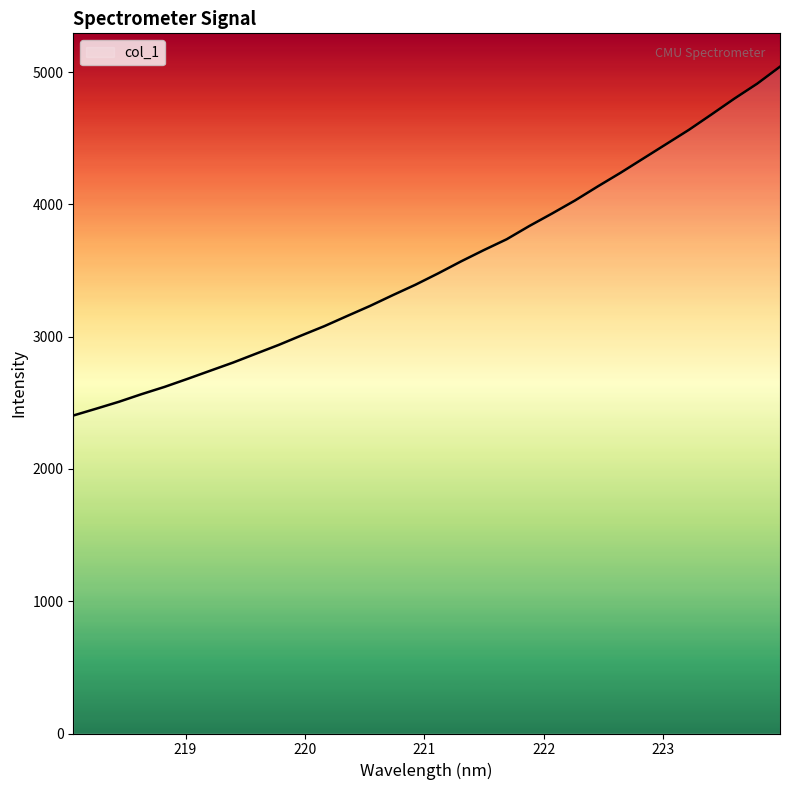

Does the chart have visible grid lines?

No